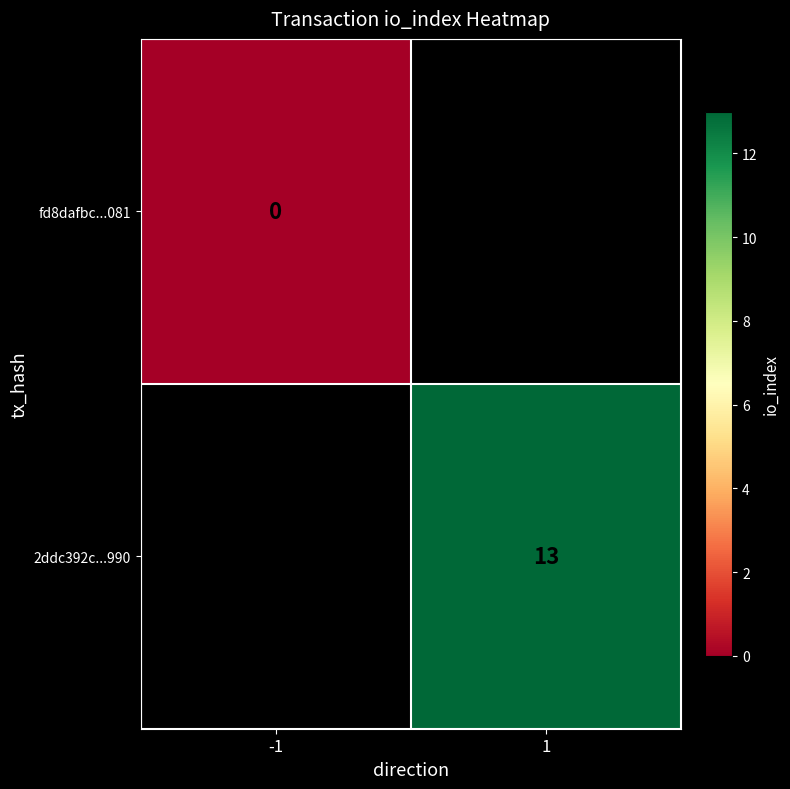

The 2ddc392c...990 series shows 9 at 1. True or false?

False